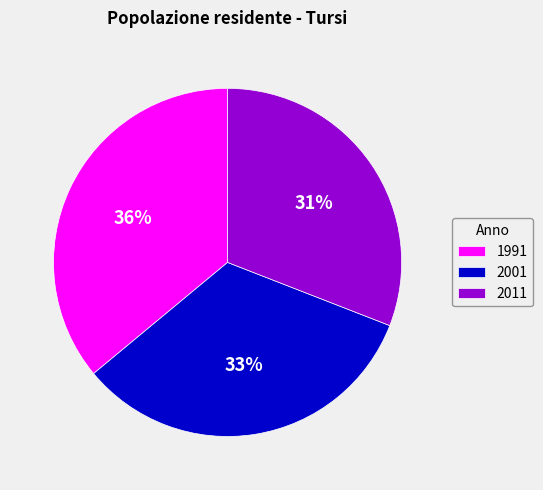

What percentage is the 1991 slice, to the nearest percent?

36%